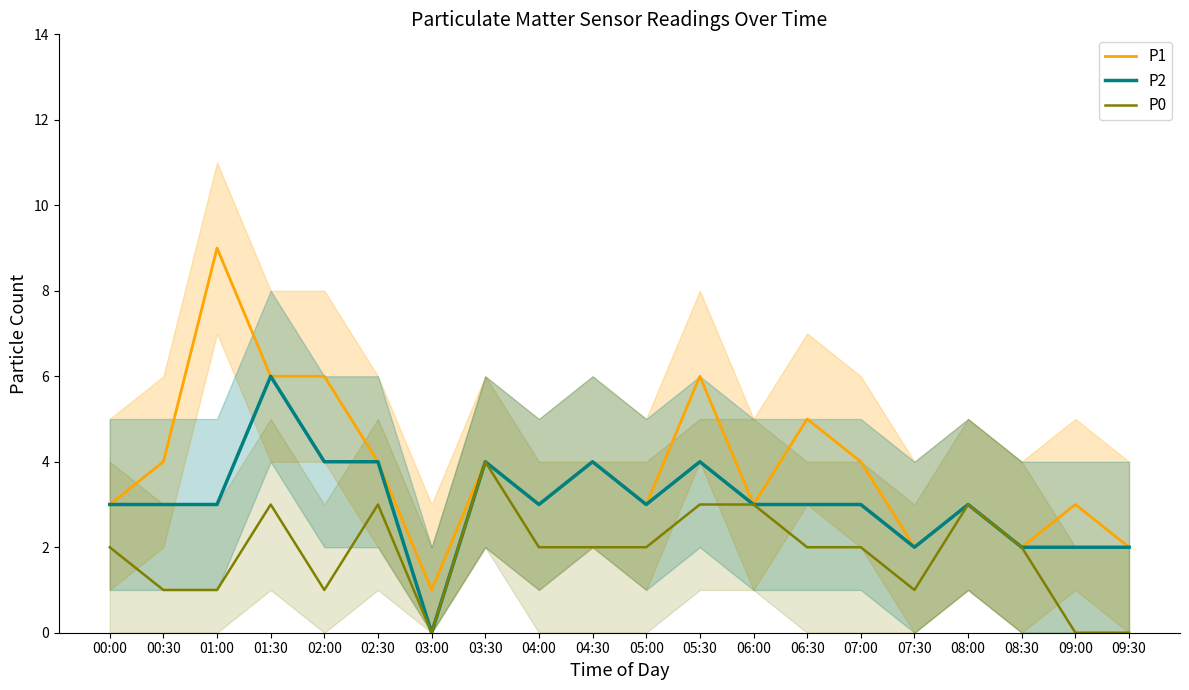

What is the maximum value for P2?

6